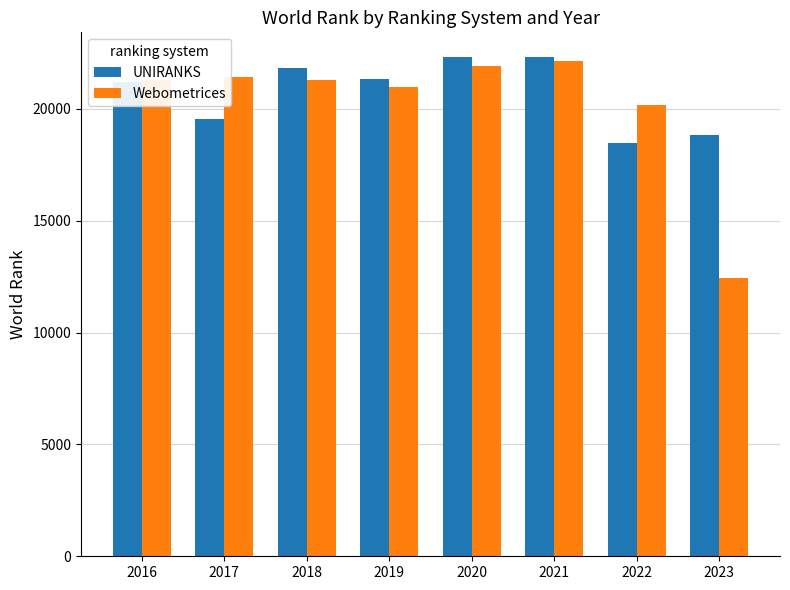

Which series has the largest range (max minus min)?

Webometrices